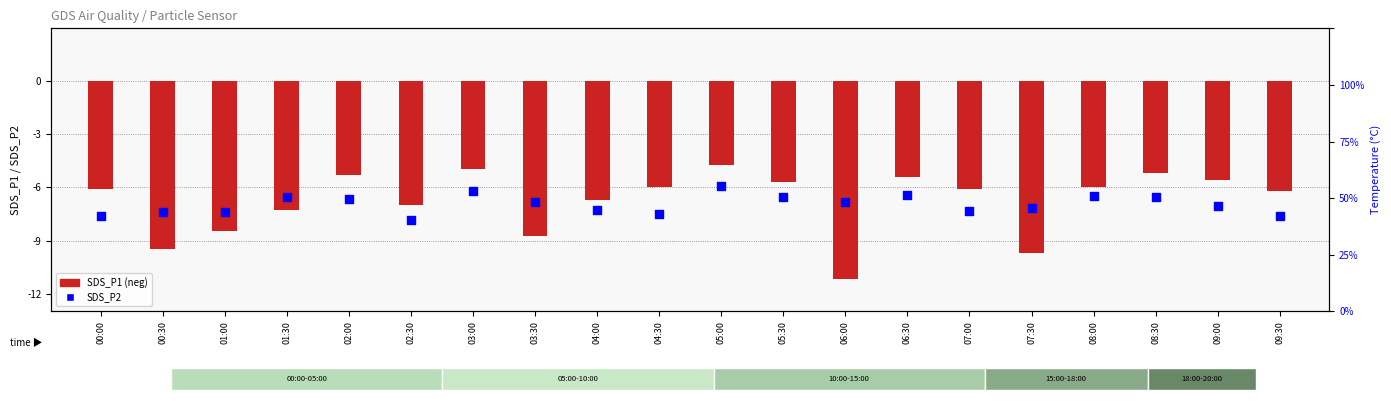

Which series has the largest total across all categories?

SDS_P1 (neg)